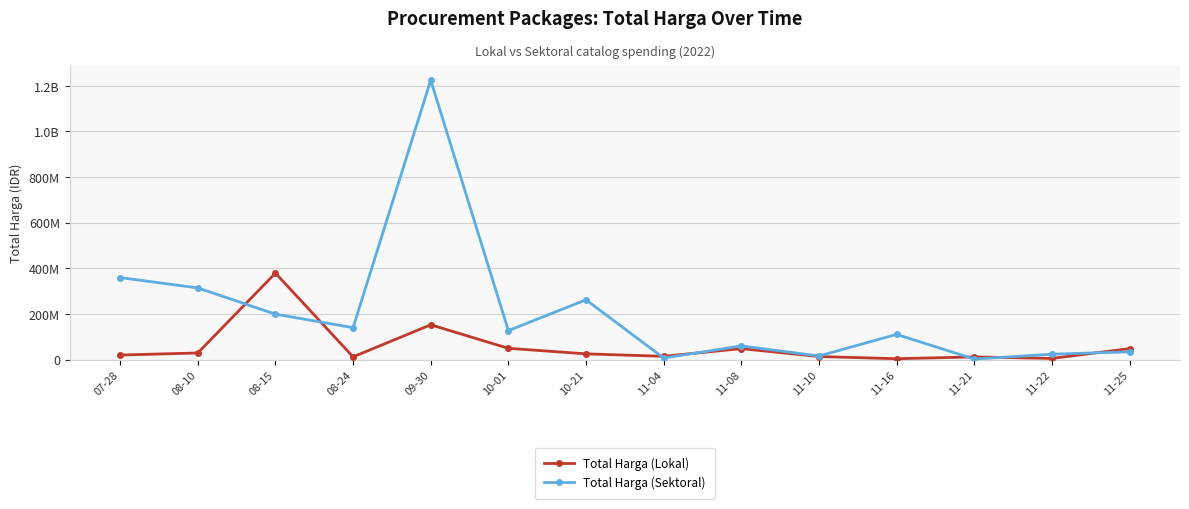

Reading right to left, extract all data points from this chart.

Total Harga (Lokal): 48140000	5093000	11800000	3825000	13442000	48140000	14400000	25200000	49478000	152477000	12000000	379075000	29000000	19950000
Total Harga (Sektoral): 34132505	23680800	2395750	110389990	15787200	59935000	6936000	262118150	127000000	1224682000	139800000	199200000	314121780	359500000